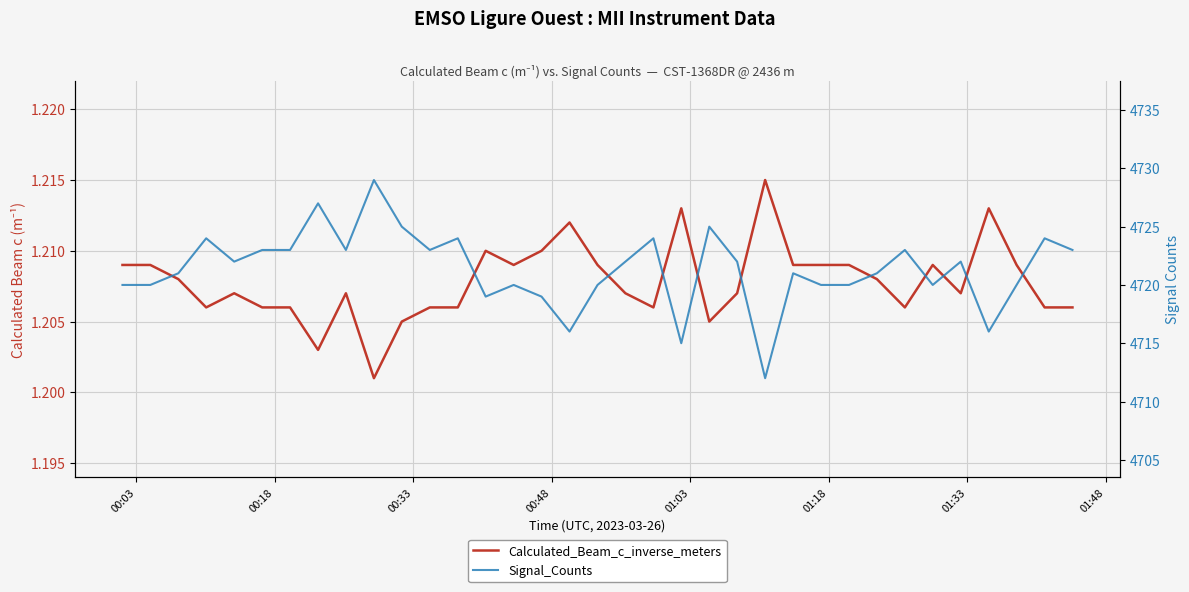

Which series has the widest spread of values?

Signal_Counts